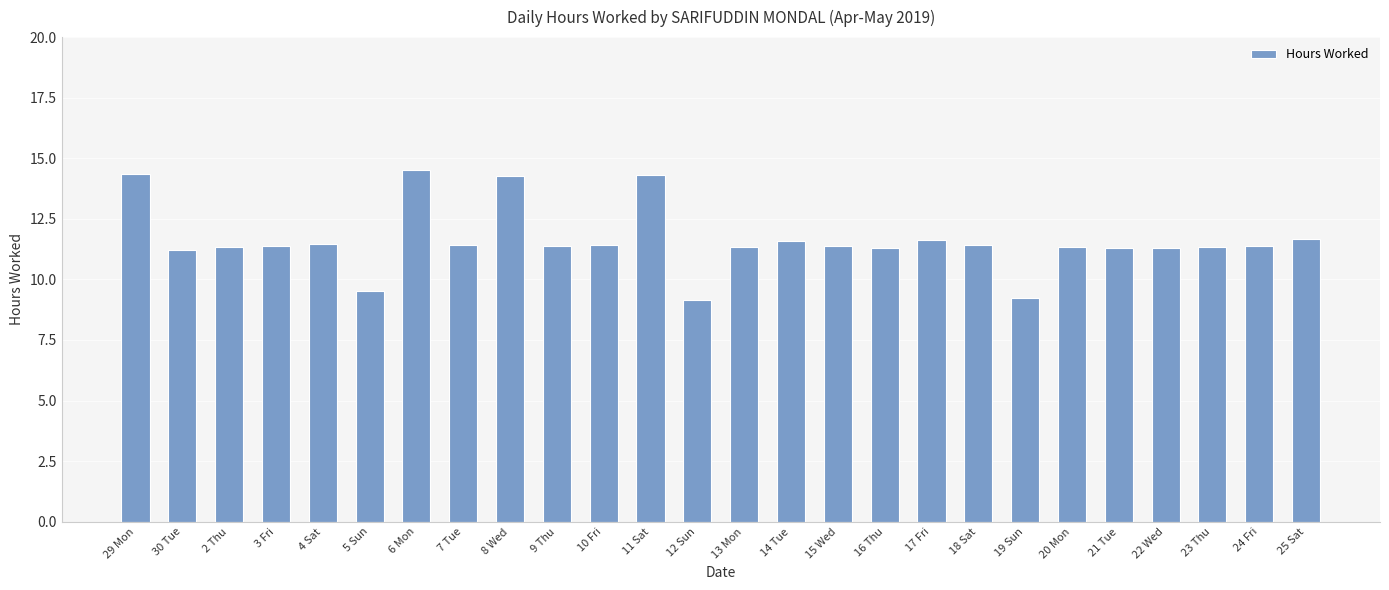

Between 19 Sun and 16 Thu, which is larger?

16 Thu